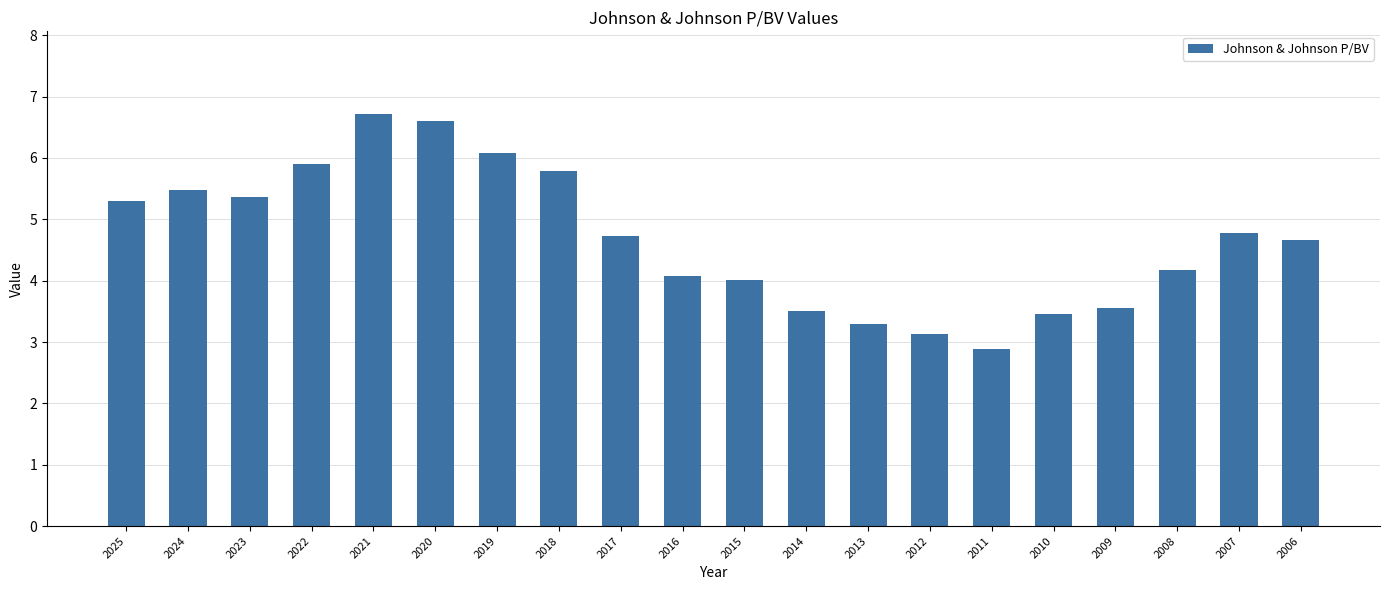

Reading left to right, transcribe all the data shown in this chart.

2025=5.3	2024=5.5	2023=5.4	2022=5.9	2021=6.7	2020=6.6	2019=6.1	2018=5.8	2017=4.7	2016=4.1	2015=4.0	2014=3.5	2013=3.3	2012=3.1	2011=2.9	2010=3.5	2009=3.6	2008=4.2	2007=4.8	2006=4.7